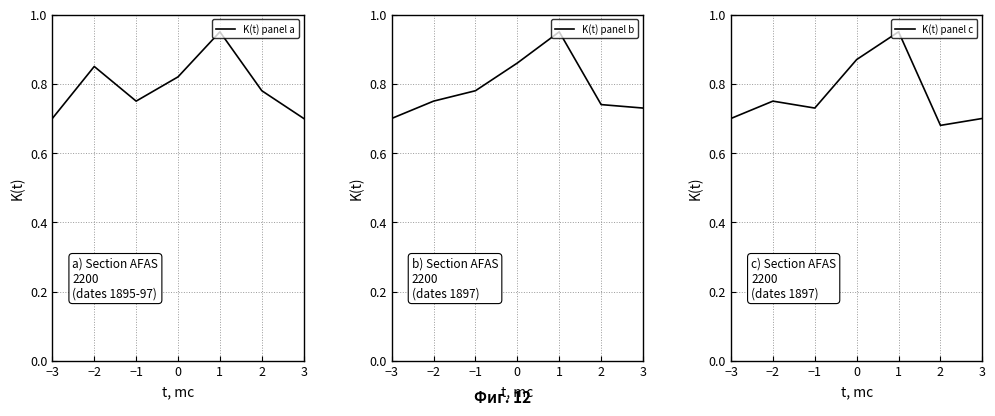

Between −3 and −1, which series saw the biggest shift?

K(t) panel b